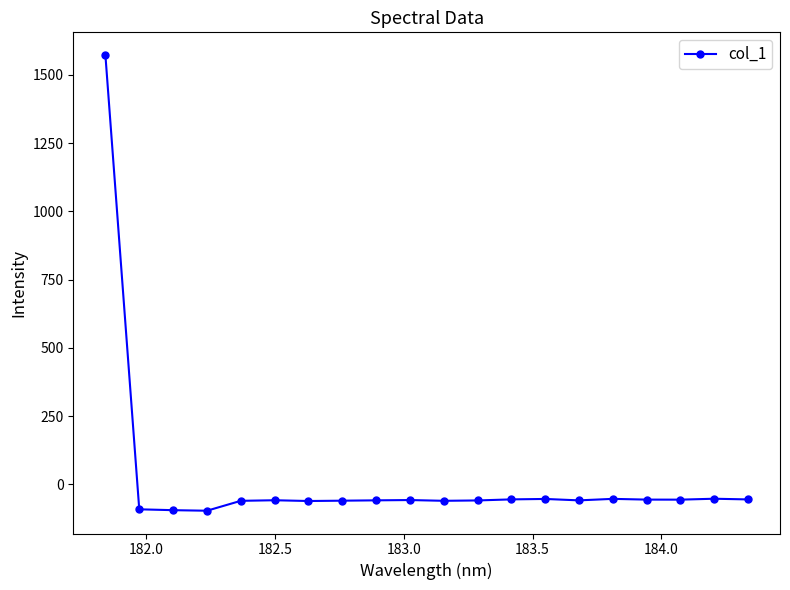

What is the difference between the maximum and second lowest values?

1667.8